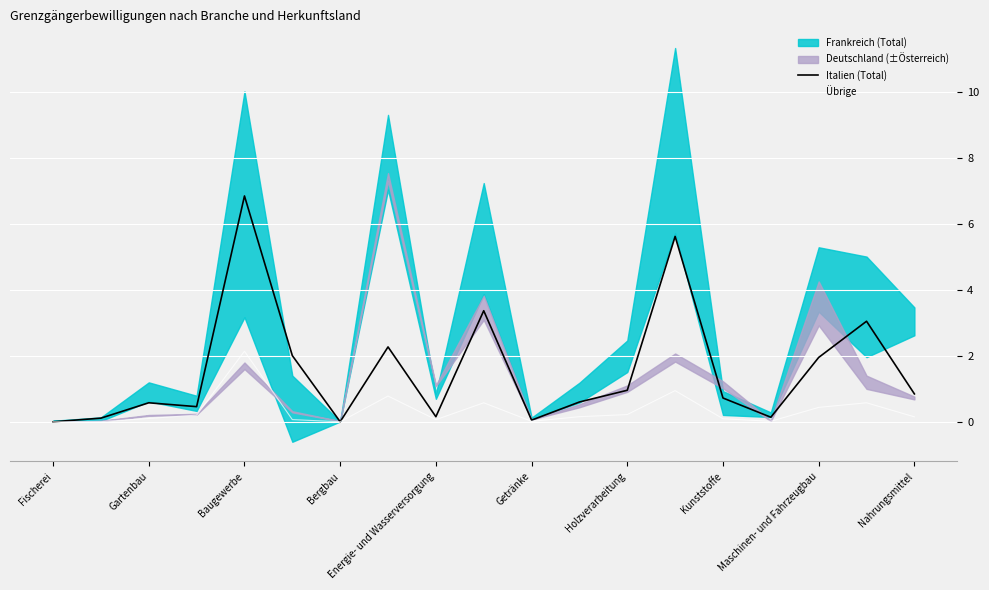

How many positive values does the Übrige series have?

18